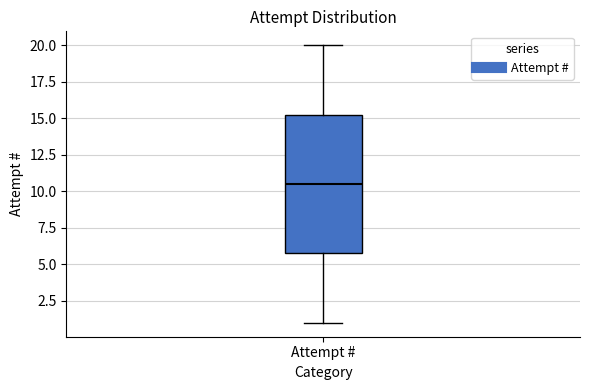

Where does the median line of the box for Attempt # sit on the y-axis? The values are not printed on the chart, so give them approximately, as read against the axis.

10.5